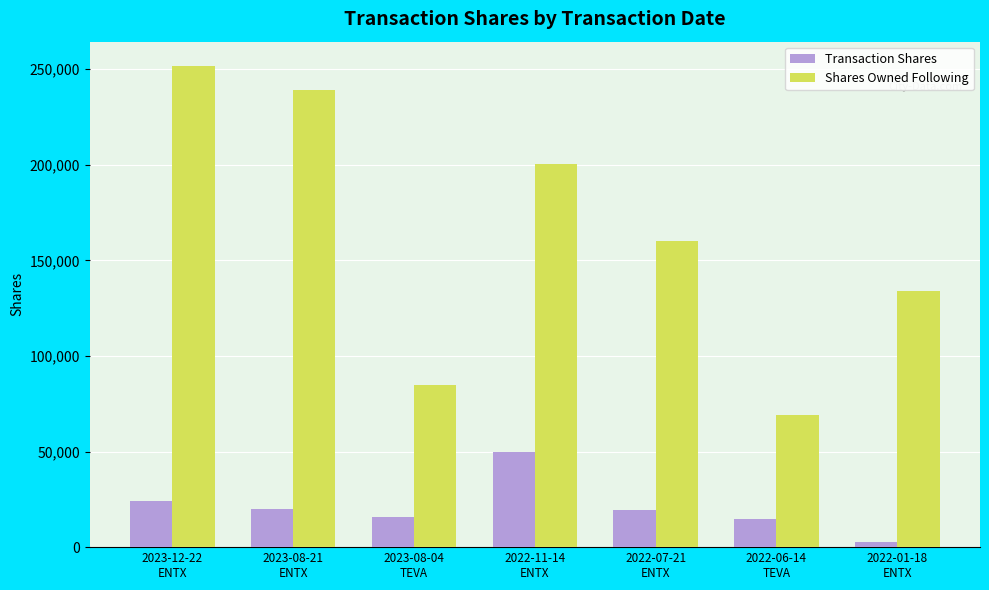

What is the value of the Transaction Shares bar at the 5th from the left?

19491